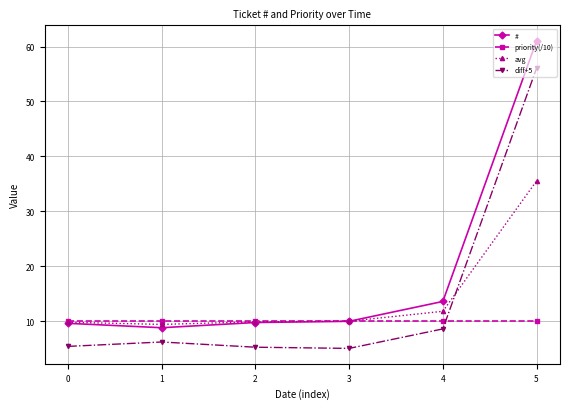

Is it true that # equals 17.2 at 3?

False